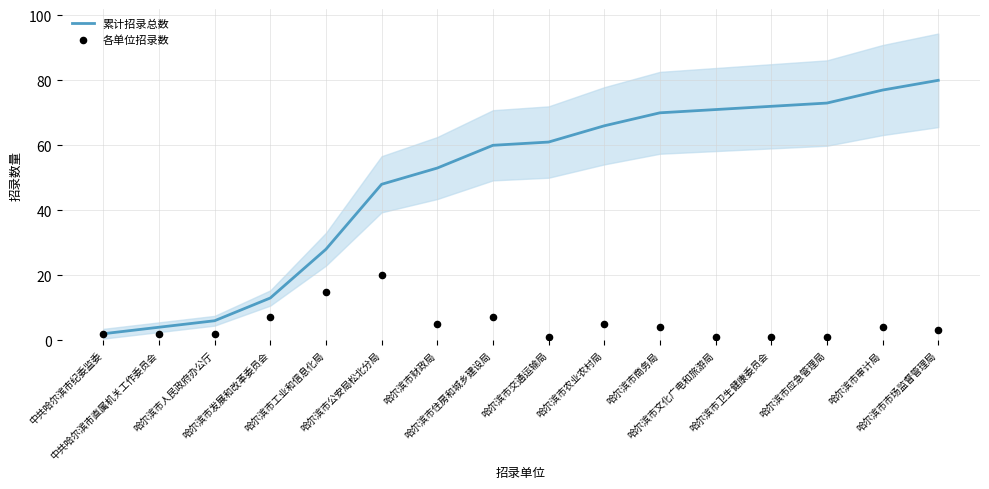

What is the total value across all series at 哈尔滨市交通运输局?

62